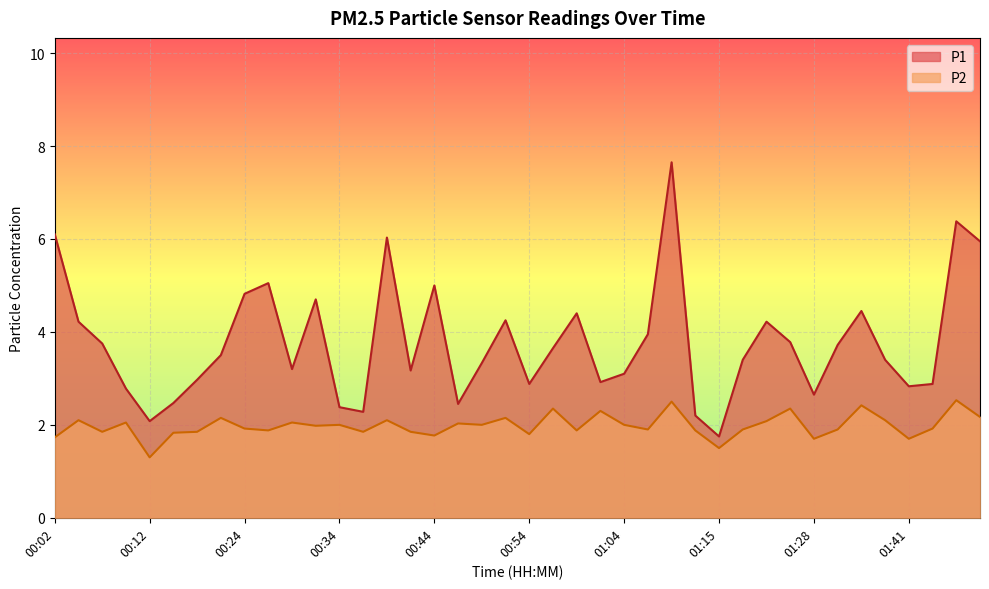

What is the value of the P2 point at the 21st from the left?

1.8